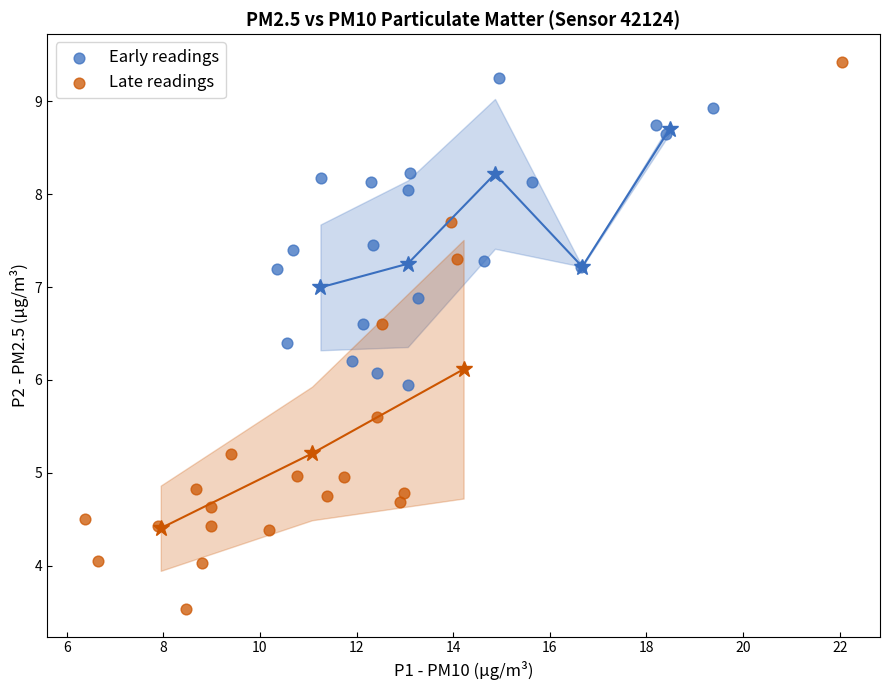

Which series has the largest Y range (max minus min)?

Late readings